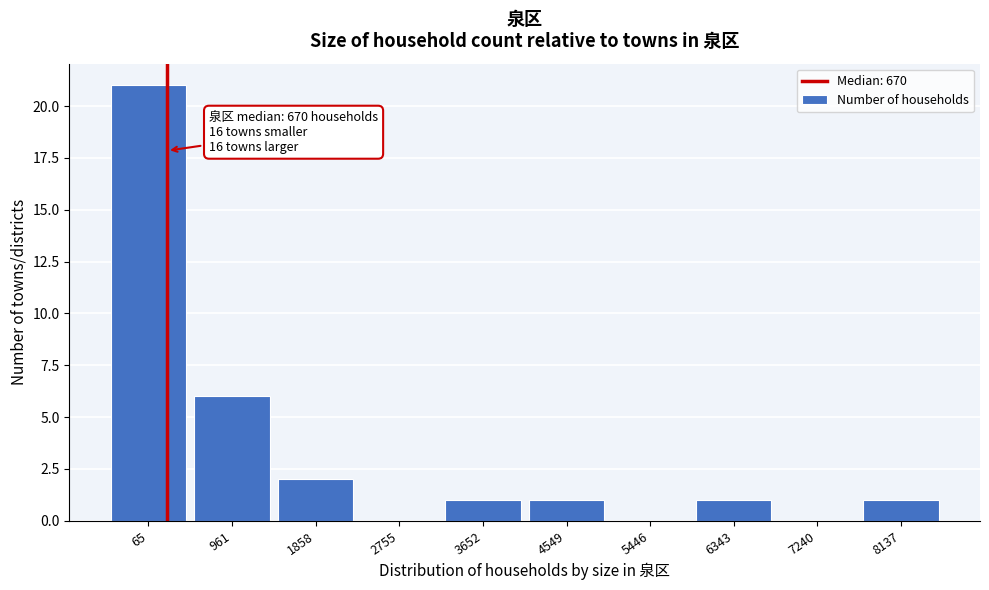

Reading left to right, transcribe all the data shown in this chart.

65=21	961=6	1858=2	2755=0	3652=1	4549=1	5446=0	6343=1	7240=0	8137=1